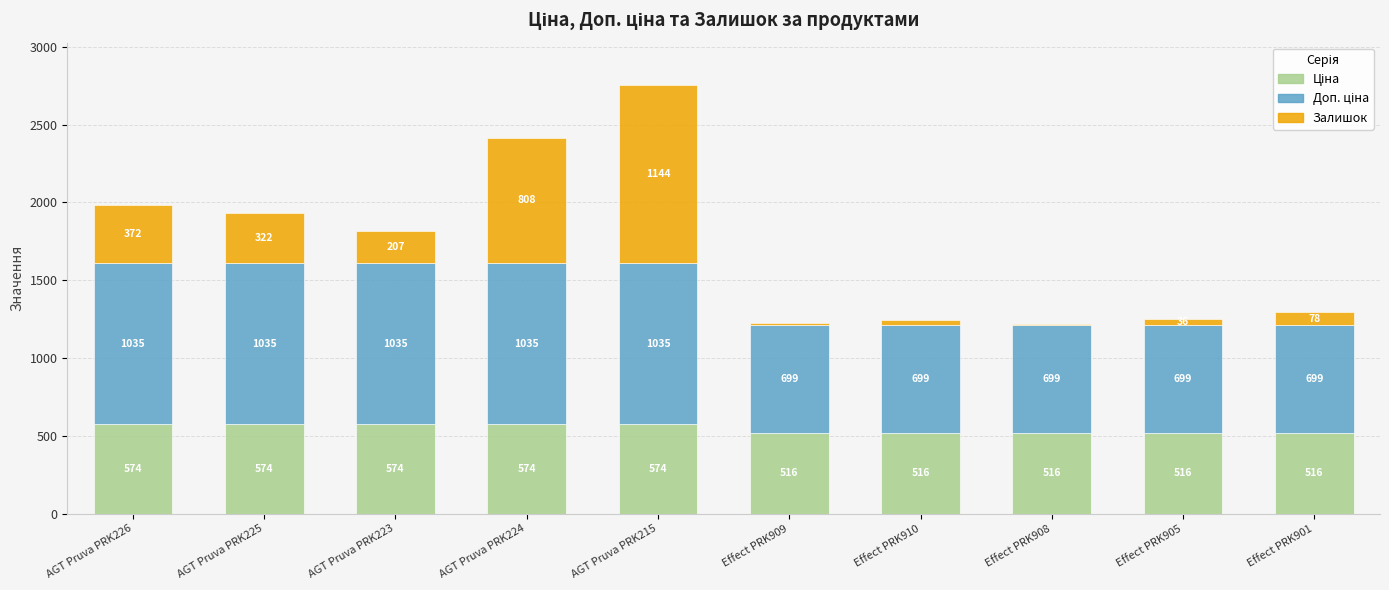

At which category is the sum across all series the highest?

AGT Pruva PRK215